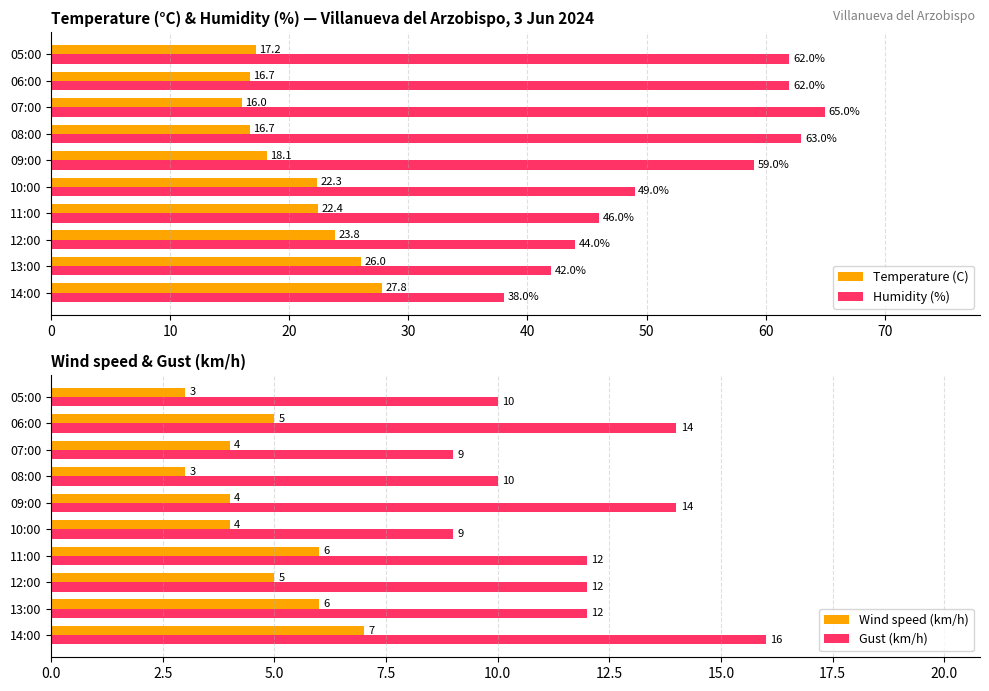

What are all the series names shown in the legend?

Temperature (C), Humidity (%), Wind speed (km/h), Gust (km/h)